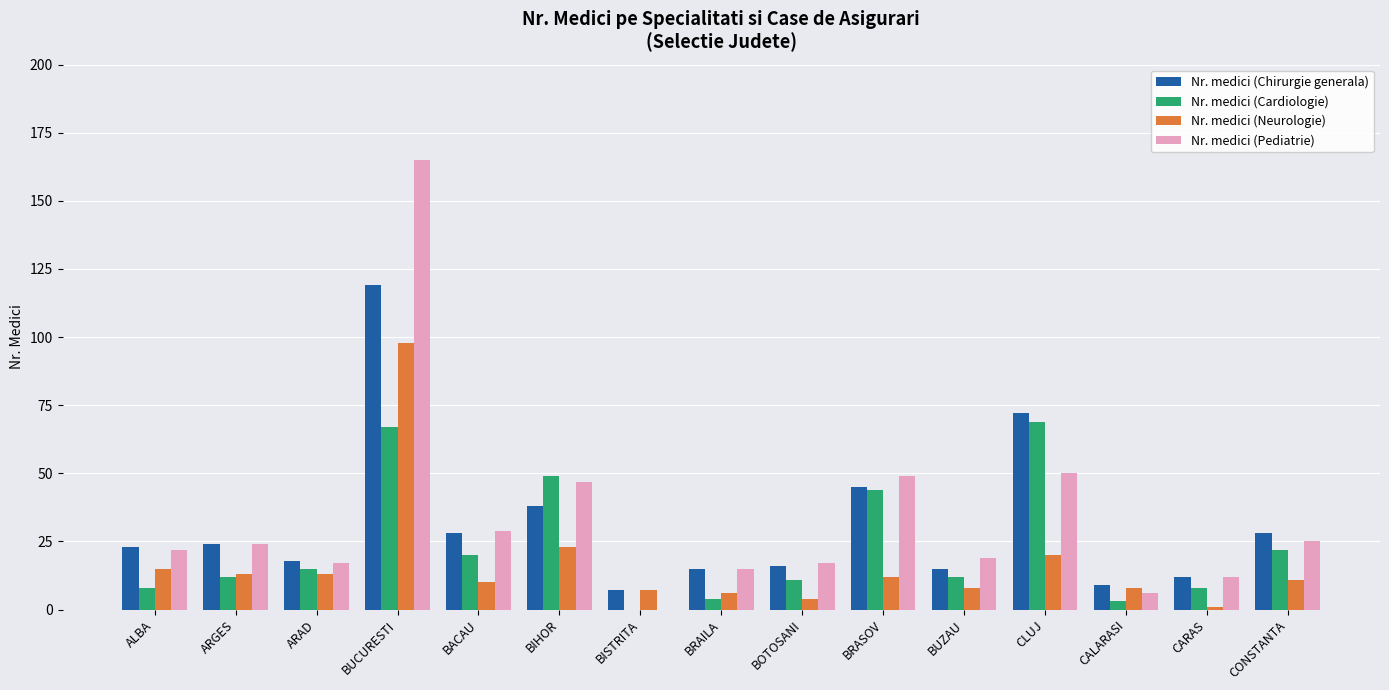

Which series has the largest total across all categories?

Nr. medici (Pediatrie)